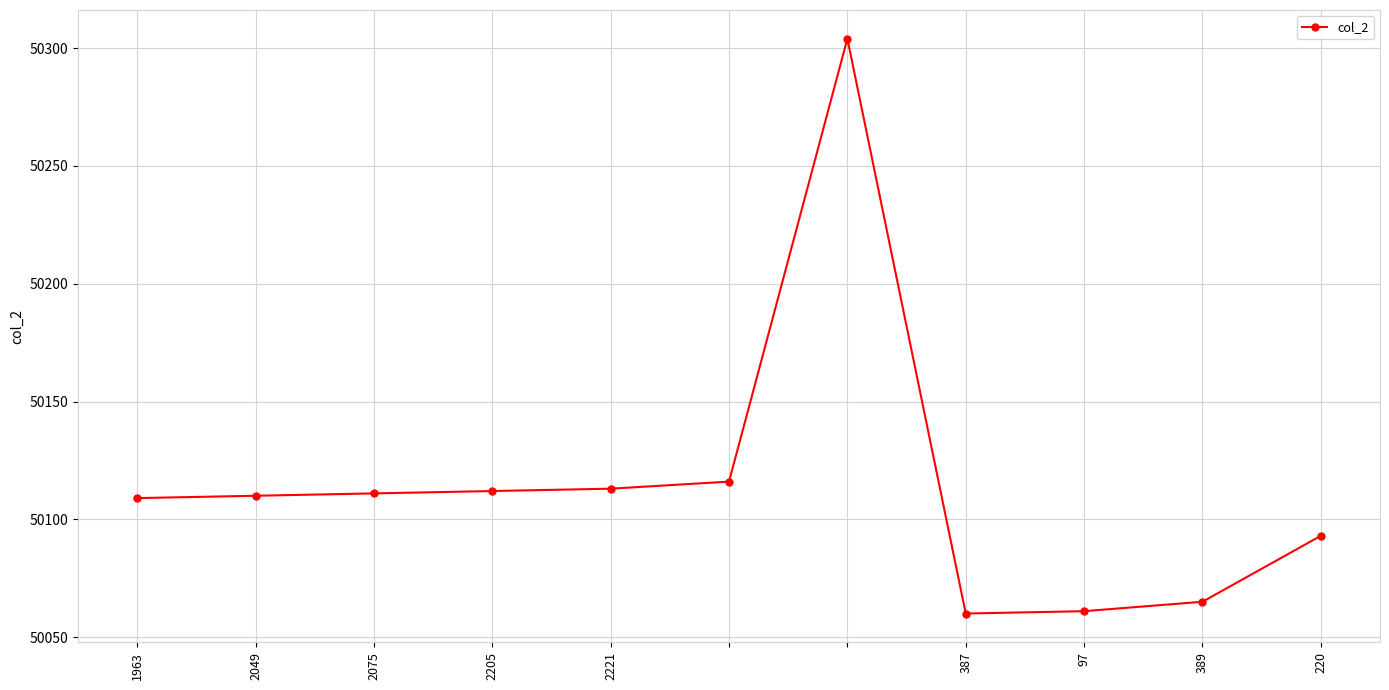

What is the difference between the second highest and minimum values?

56